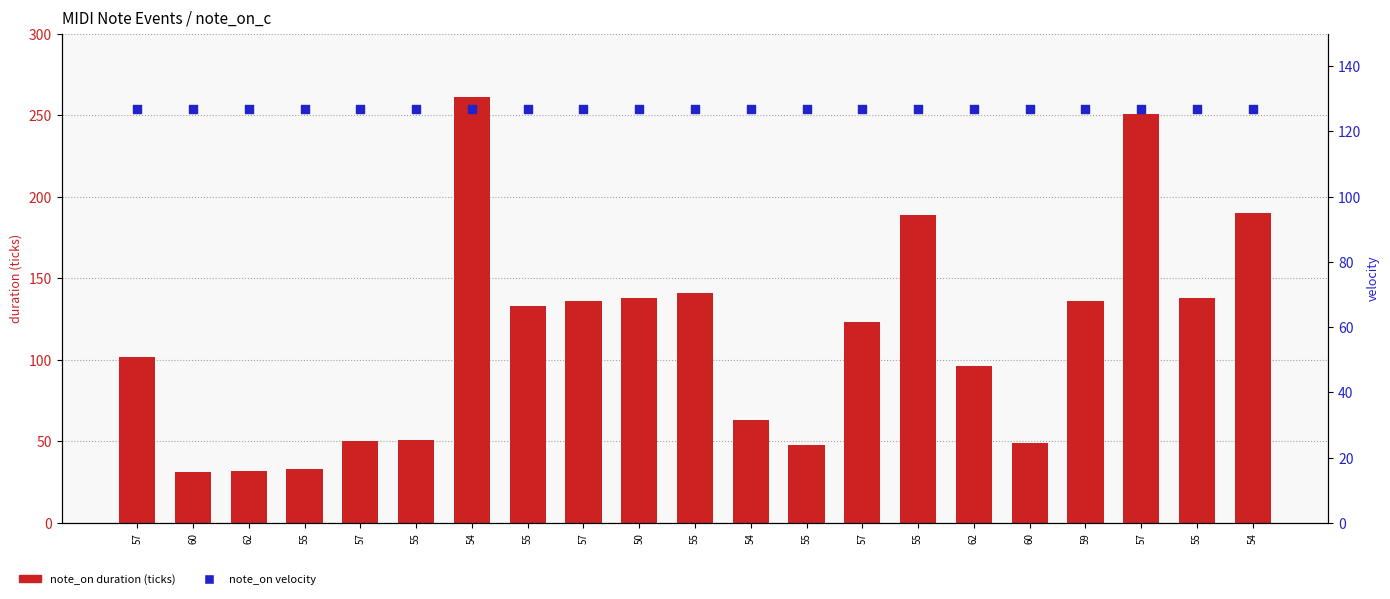

At which category is the sum across all series the highest?

54